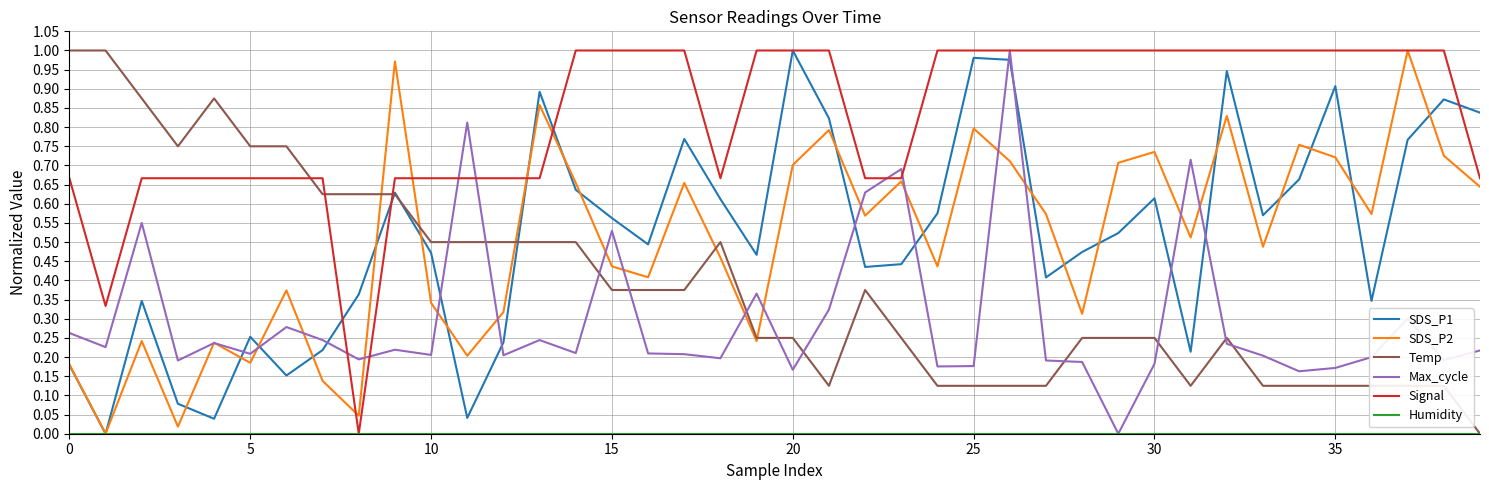

Which series has the largest total across all categories?

Signal